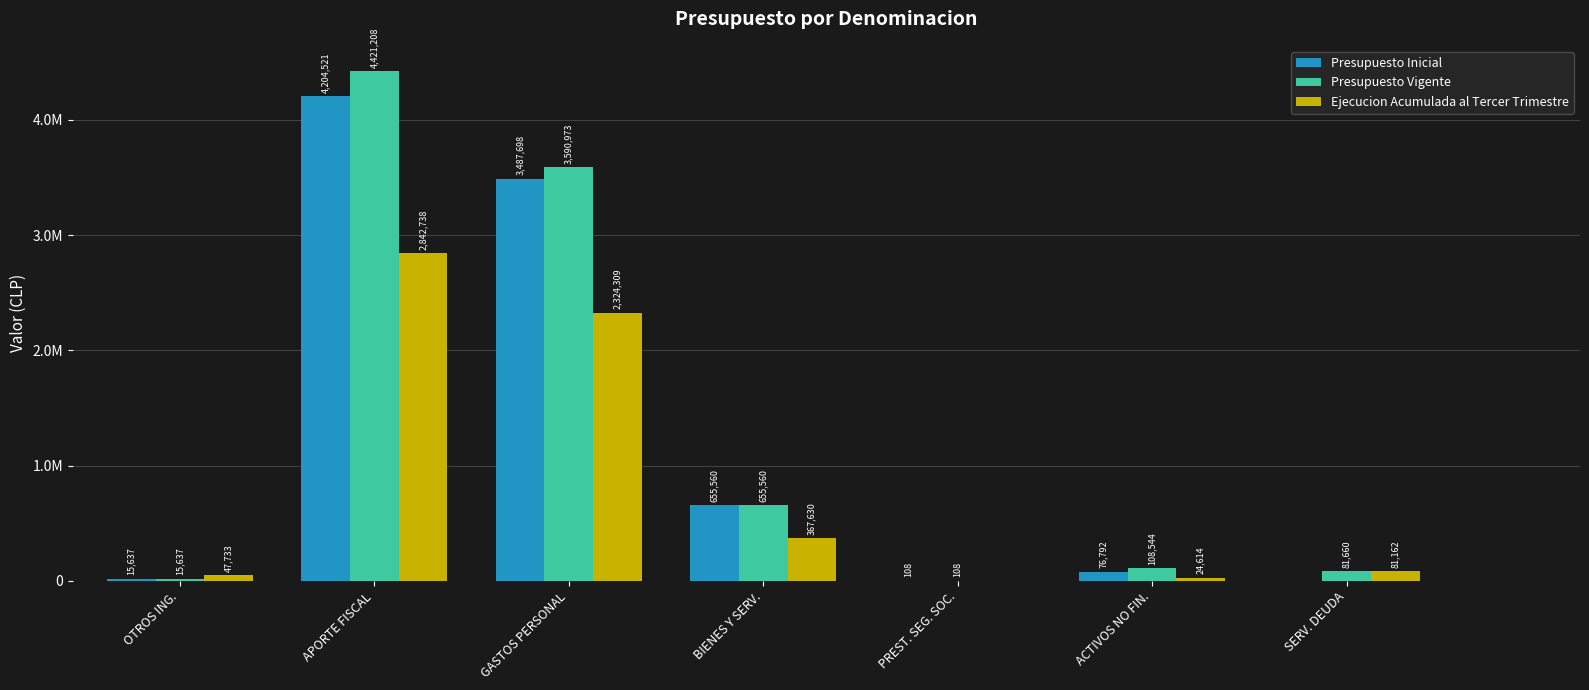

Are the bars horizontal?

No